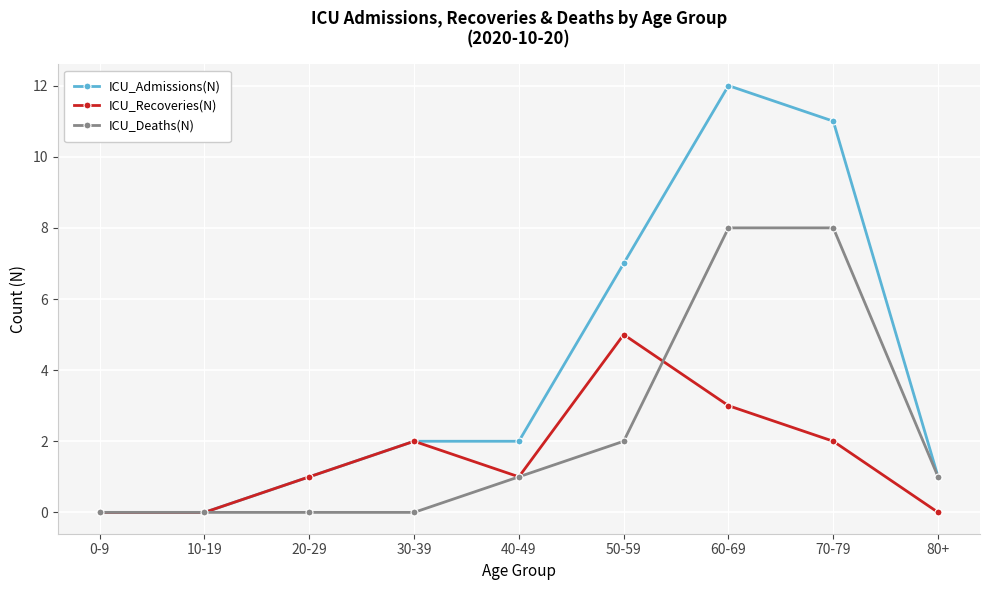

How many lines are shown in the chart?

3